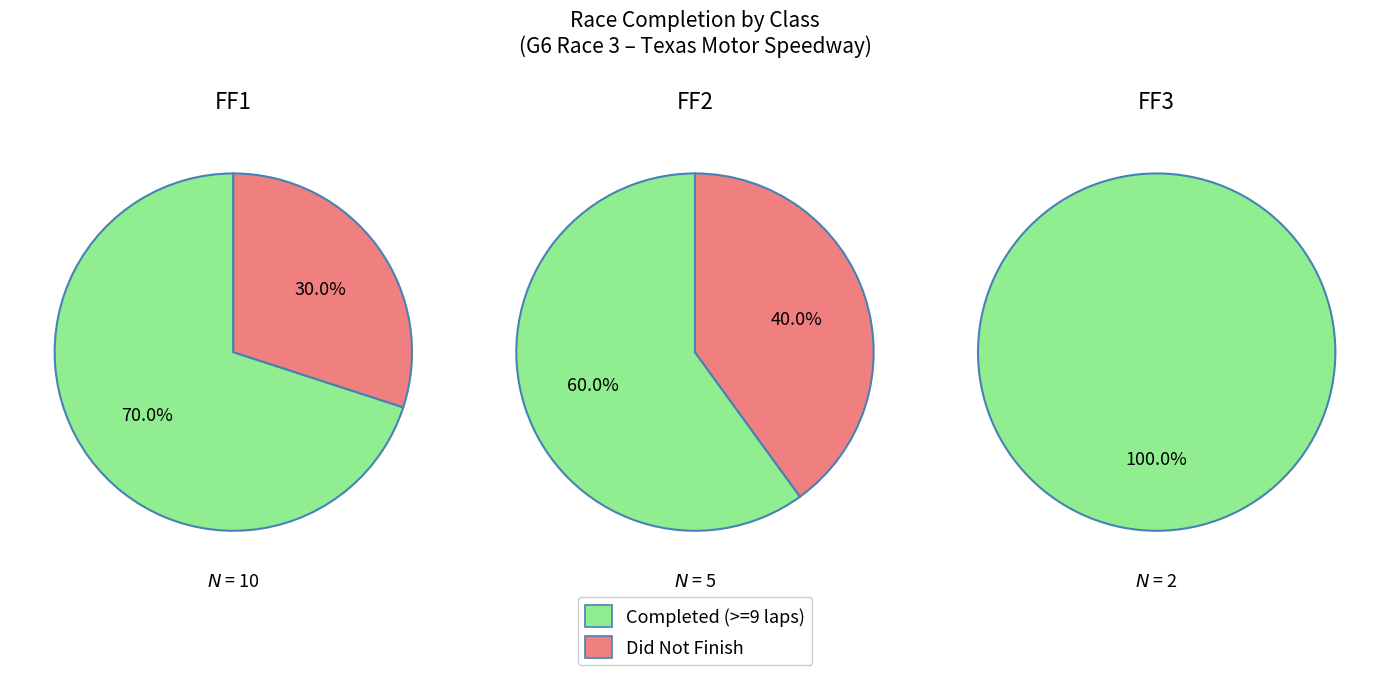

To the nearest percent, what portion does 1 represent?

40%